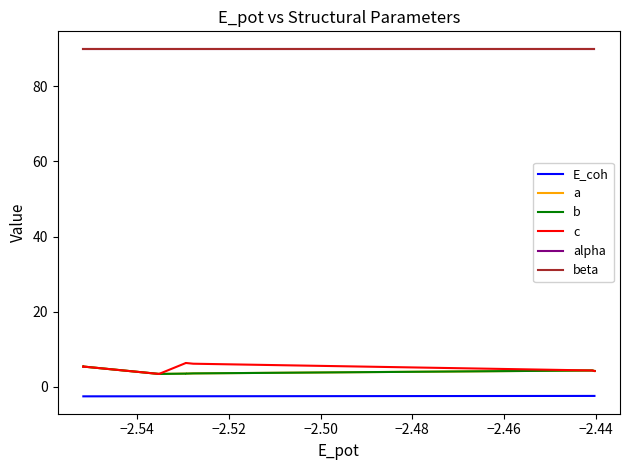

Is this an area chart (filled region under the line)?

No